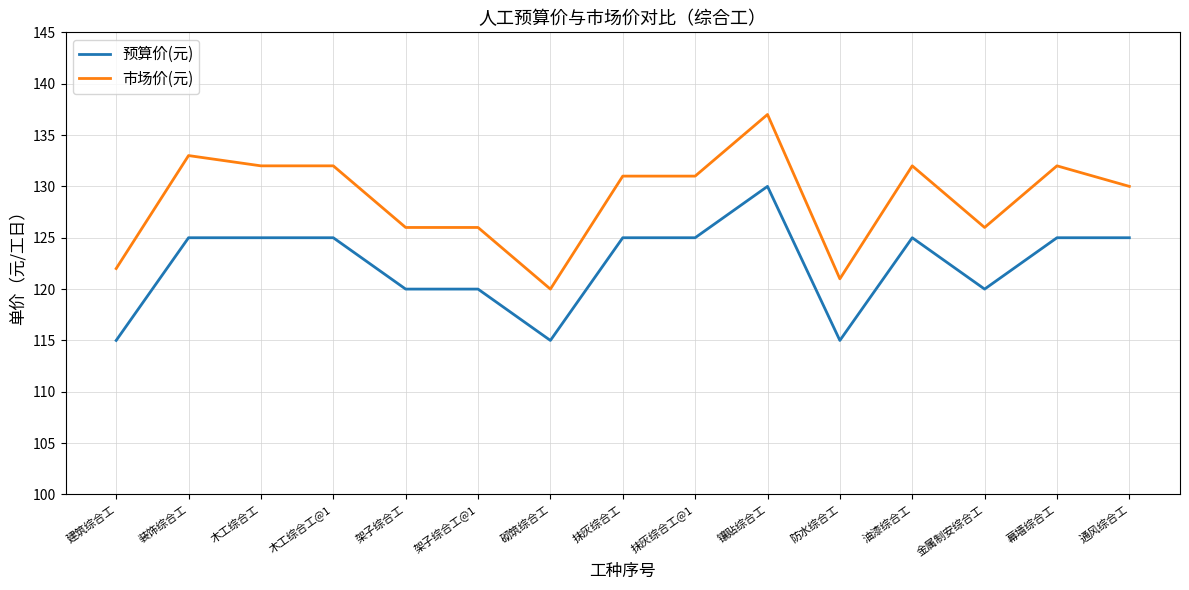

At which label does 市场价(元) first exceed 131?

装饰综合工